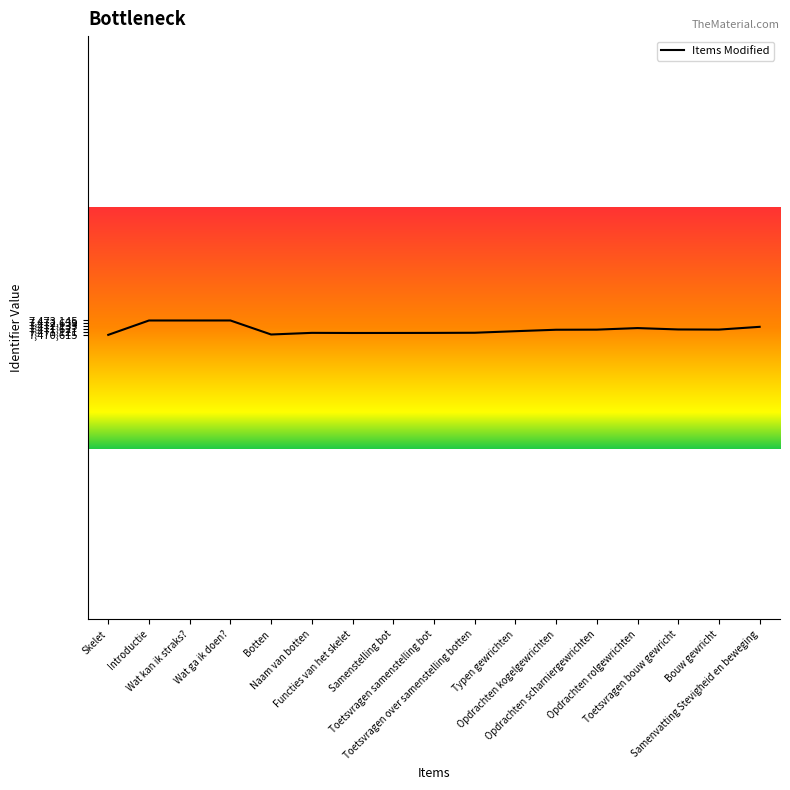

What is the difference between the maximum and minimum values?

2530